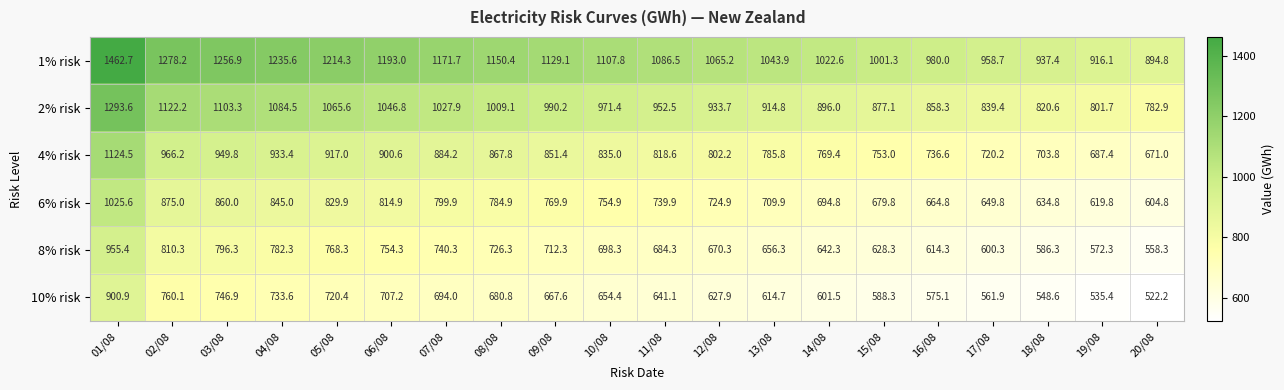

At which category does the chart reach its peak across all series?

01/08